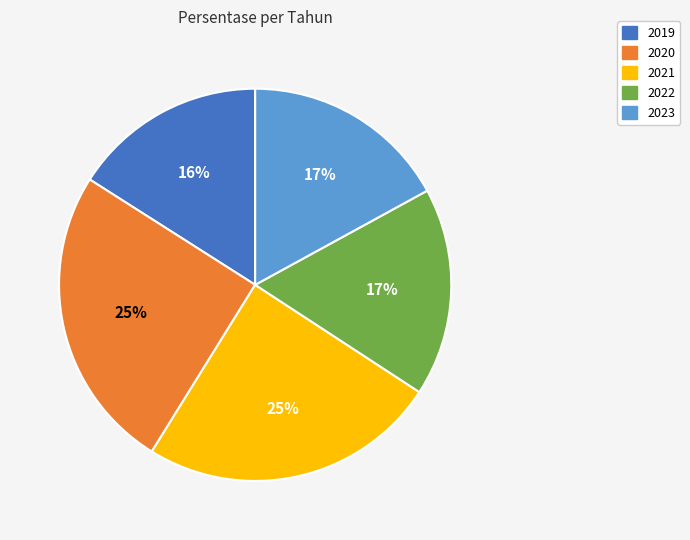

True or false: 2020 accounts for 37% of the total.

False